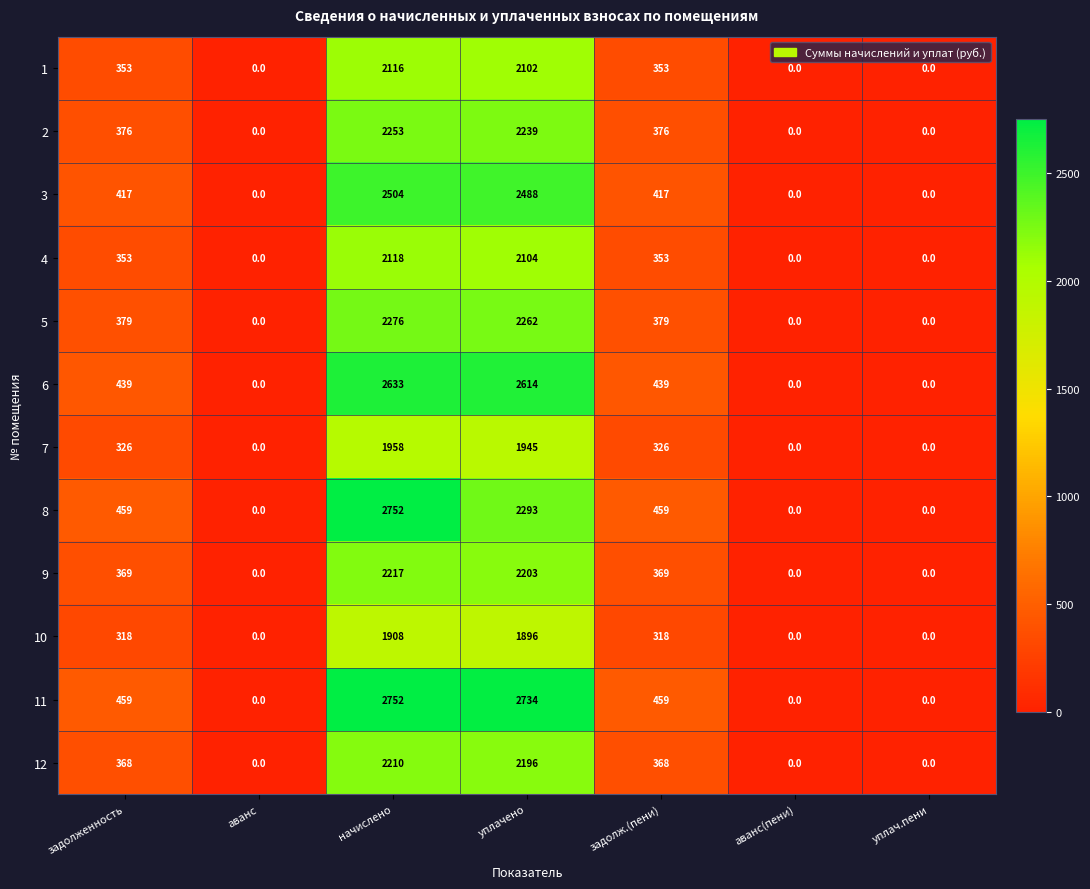

What is the average value of the 8 series?

852